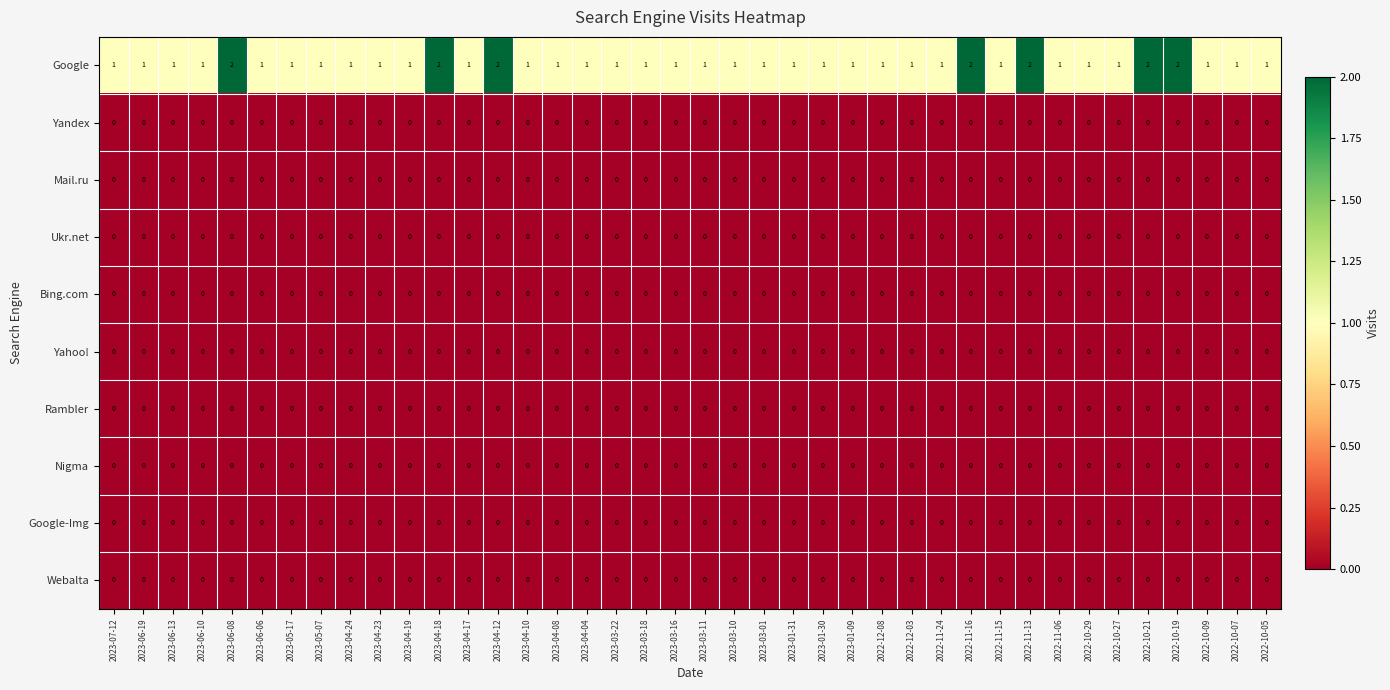

At how many categories does at least one series exceed 0?

40